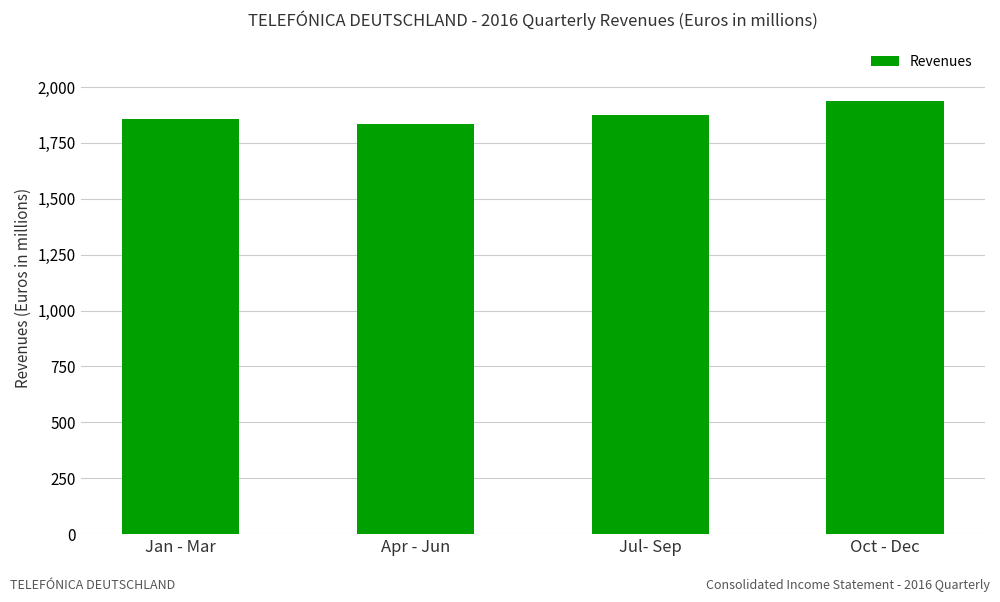

How many bars are there in total?

4